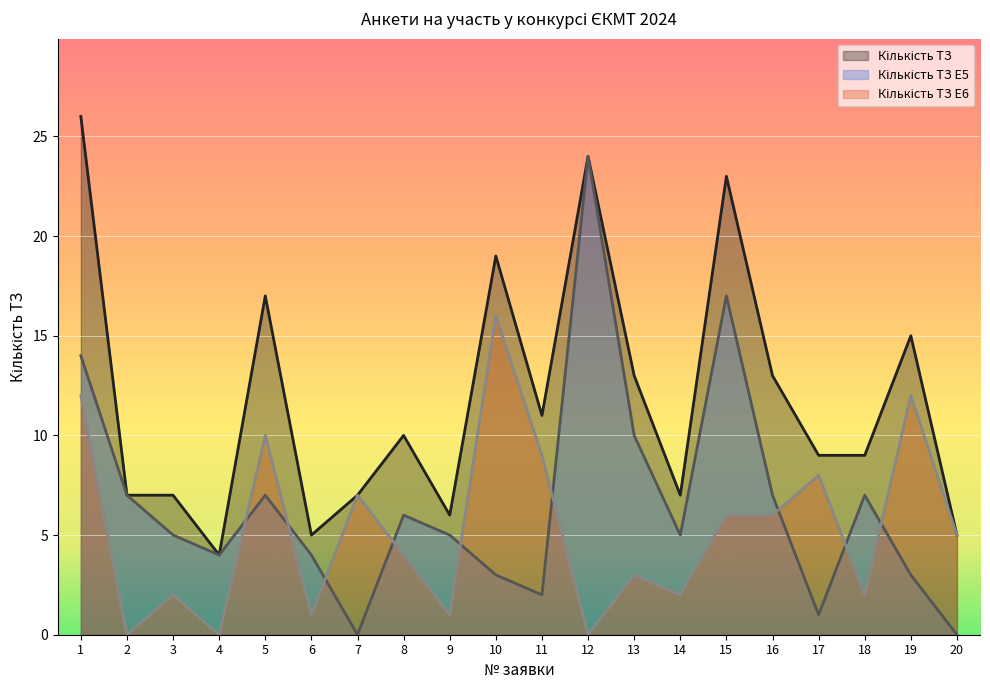

What is the sum of the Кількість ТЗ E6 values at 11 and 3?

11